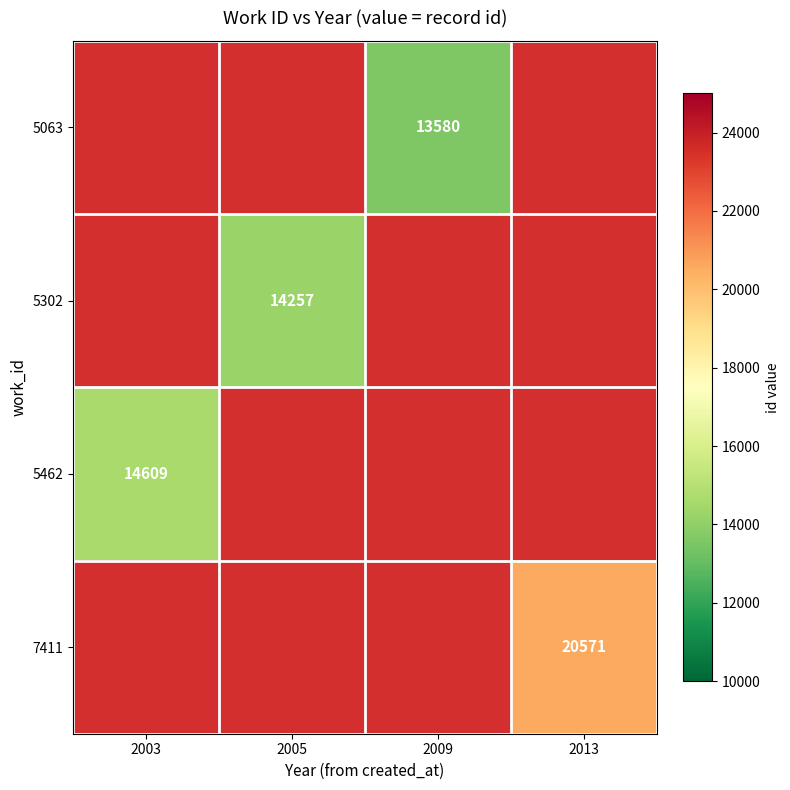

Is it true that 5462 equals 14609 at 2003?

True